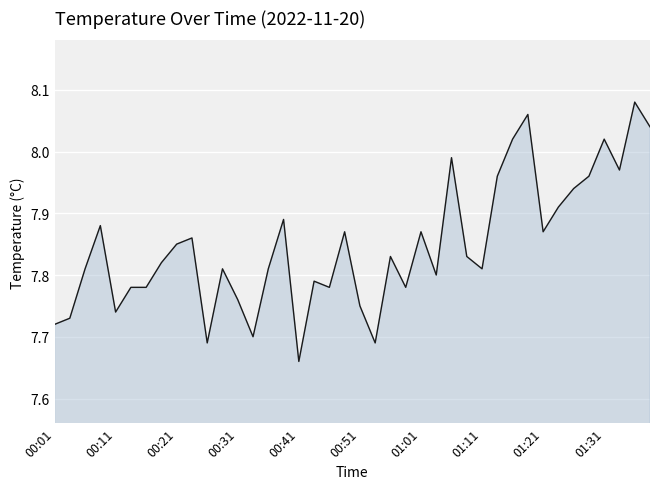

Where is the data nearest to the value 7?

00:41